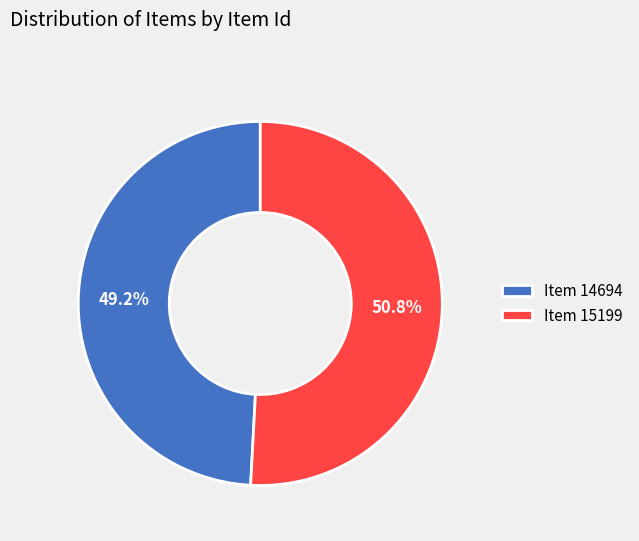

Combined, what portion of the pie is Item 14694 and Item 15199?

100.0%